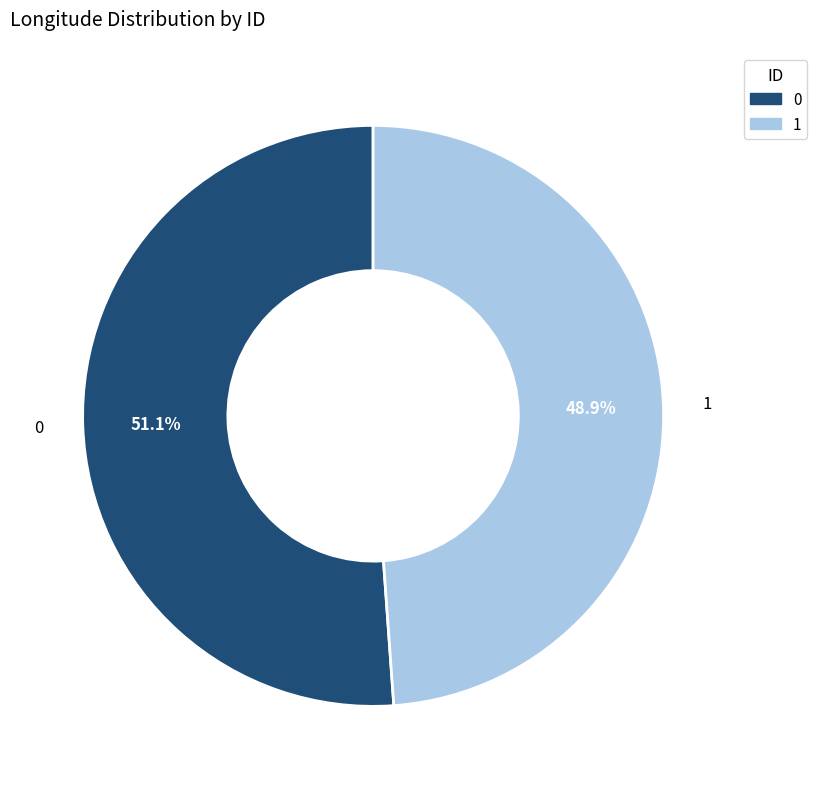

To the nearest percent, what is the combined percentage of 0 and 1?

100%